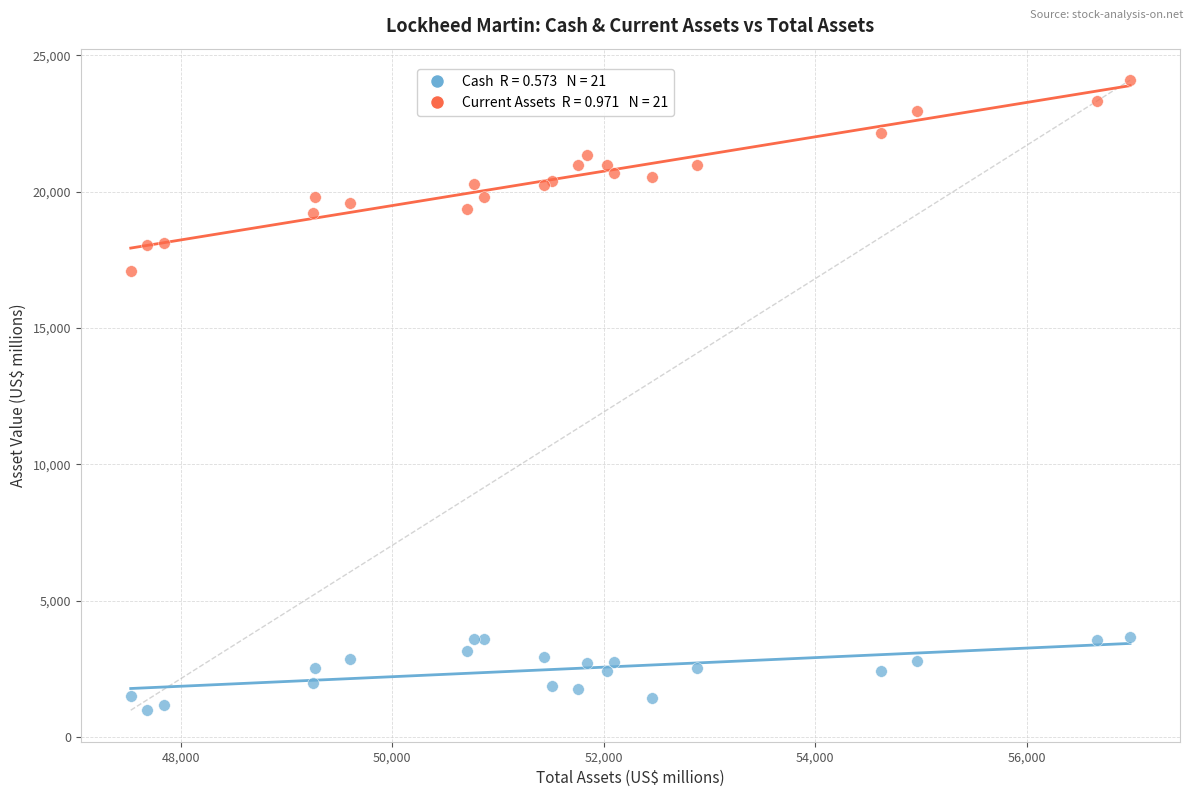

Across all series, what Y value is closest to 12539?

17095